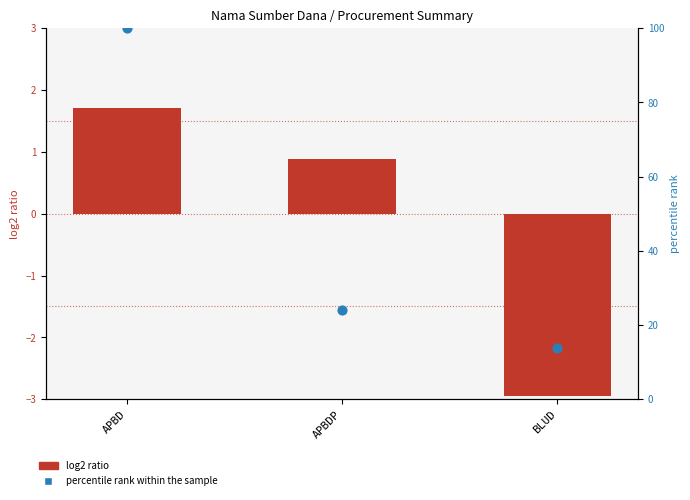

Which series reaches the minimum Y coordinate?

log2 ratio